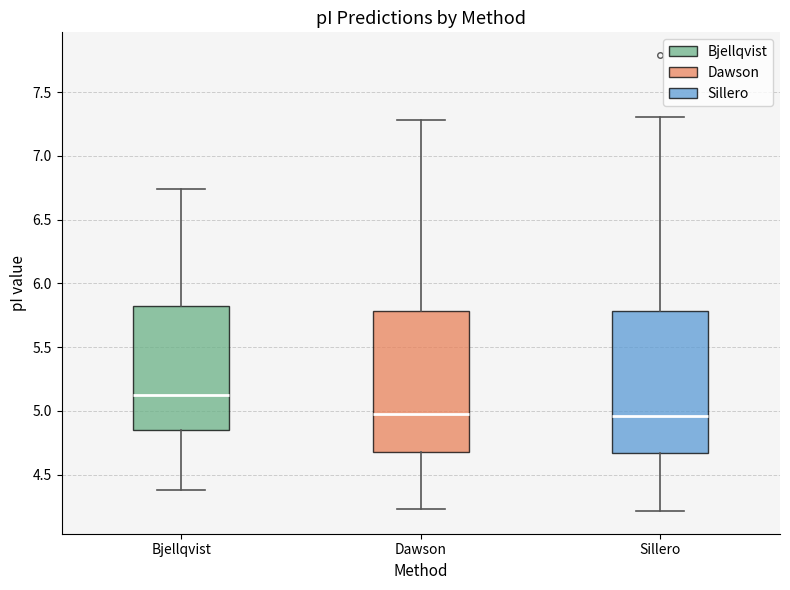

Reading left to right, transcribe this box plot: for each box, give where its median line is, the range the box spans, and where its two whiskers end, as read against the y-axis. The values are not printed on the chart, so give them approximately, as read against the axis.

Bjellqvist: median 5.10, box 4.85 to 5.80, whiskers 4.40 to 6.75
Dawson: median 4.95, box 4.70 to 5.80, whiskers 4.25 to 7.30
Sillero: median 4.95, box 4.65 to 5.80, whiskers 4.20 to 7.30